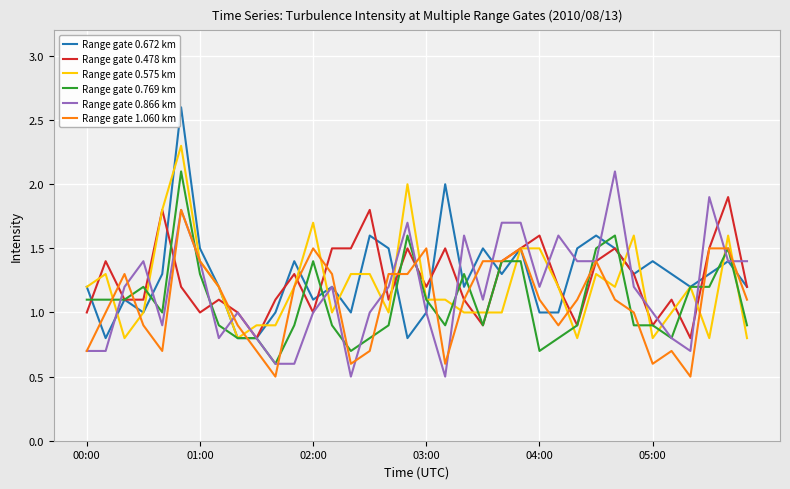

What is the minimum value shown in the chart?

0.5